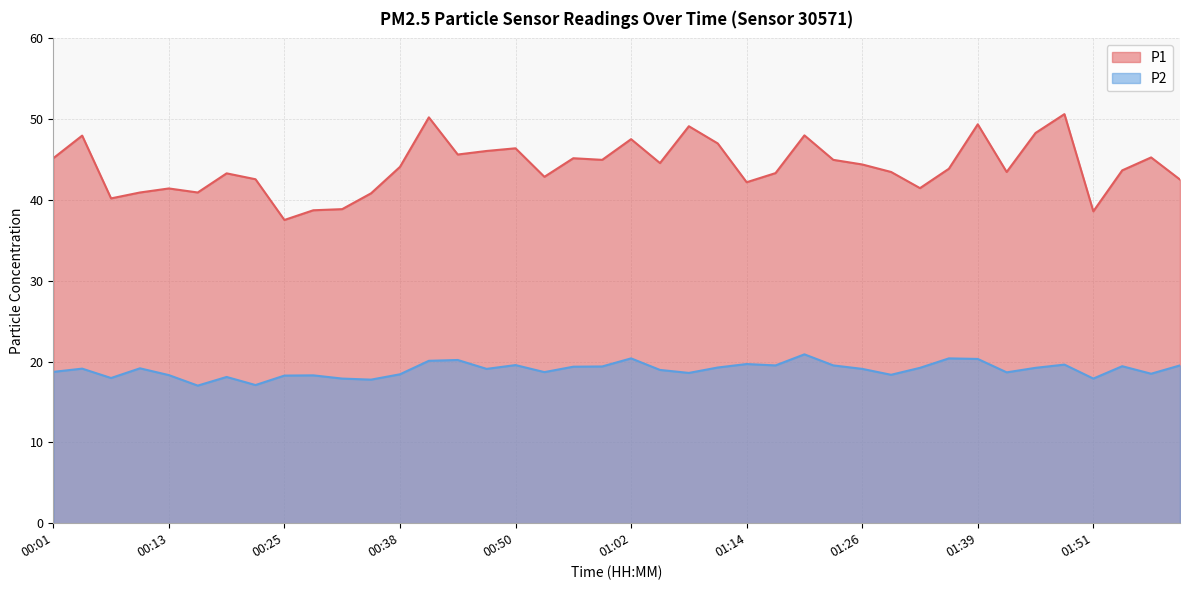

Between 00:07 and 00:28, which is larger?

00:07